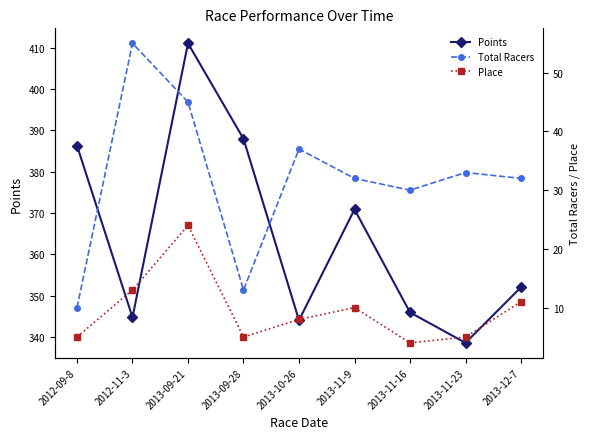

What is the difference between the highest and lowest values at 2012-09-8?

381.3